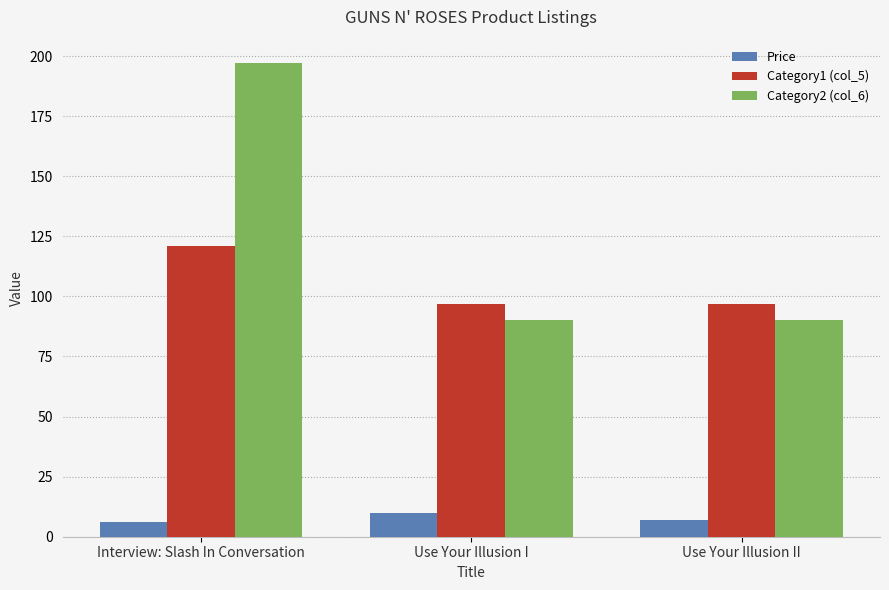

At which label does Price reach its peak?

Use Your Illusion I